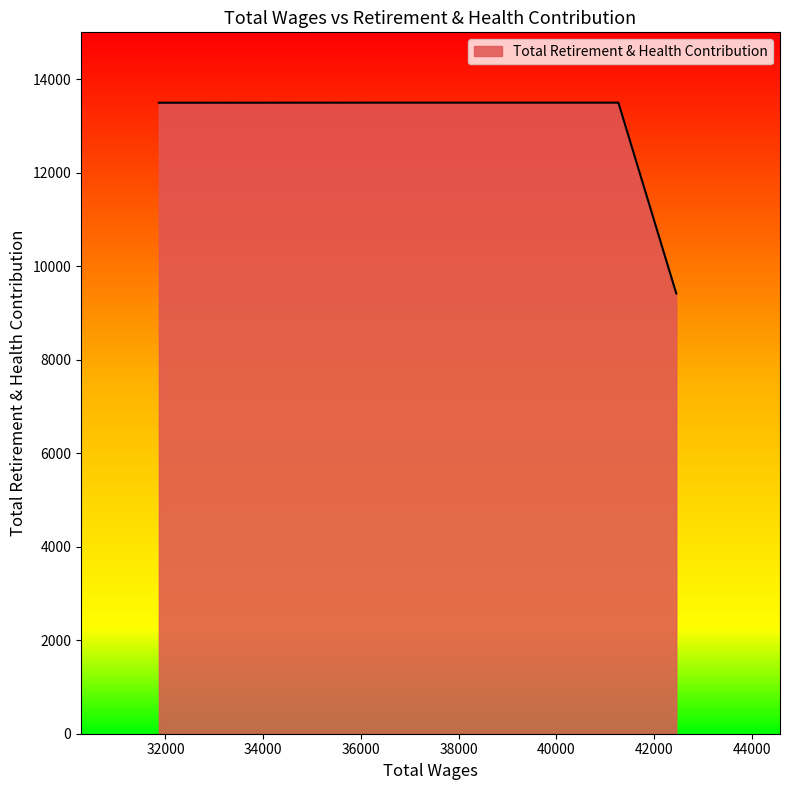

What is the maximum value shown in the chart?

13496